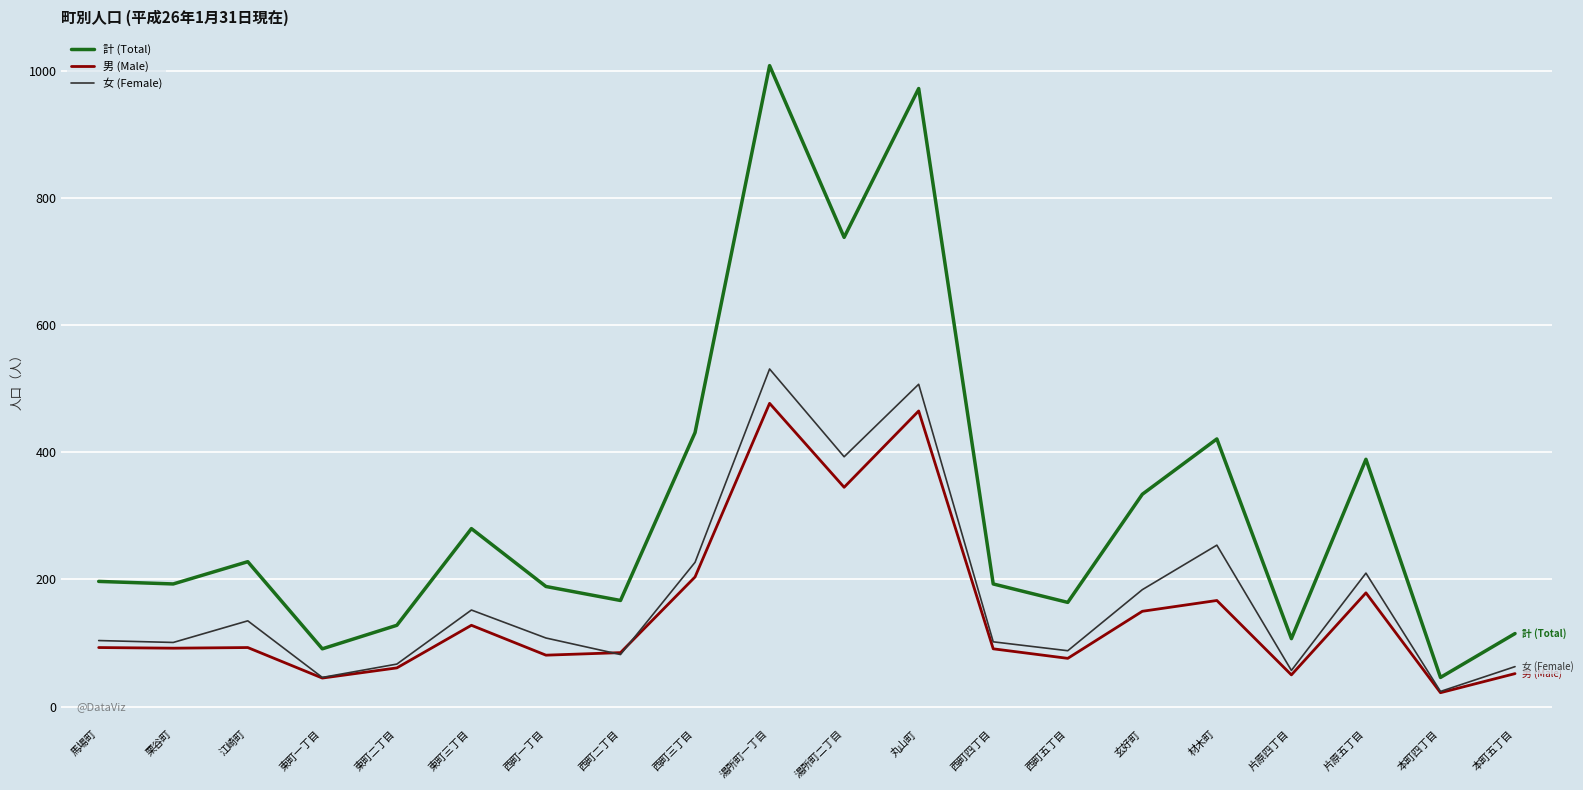

What is the sum of all 女 (Female) values?

3435